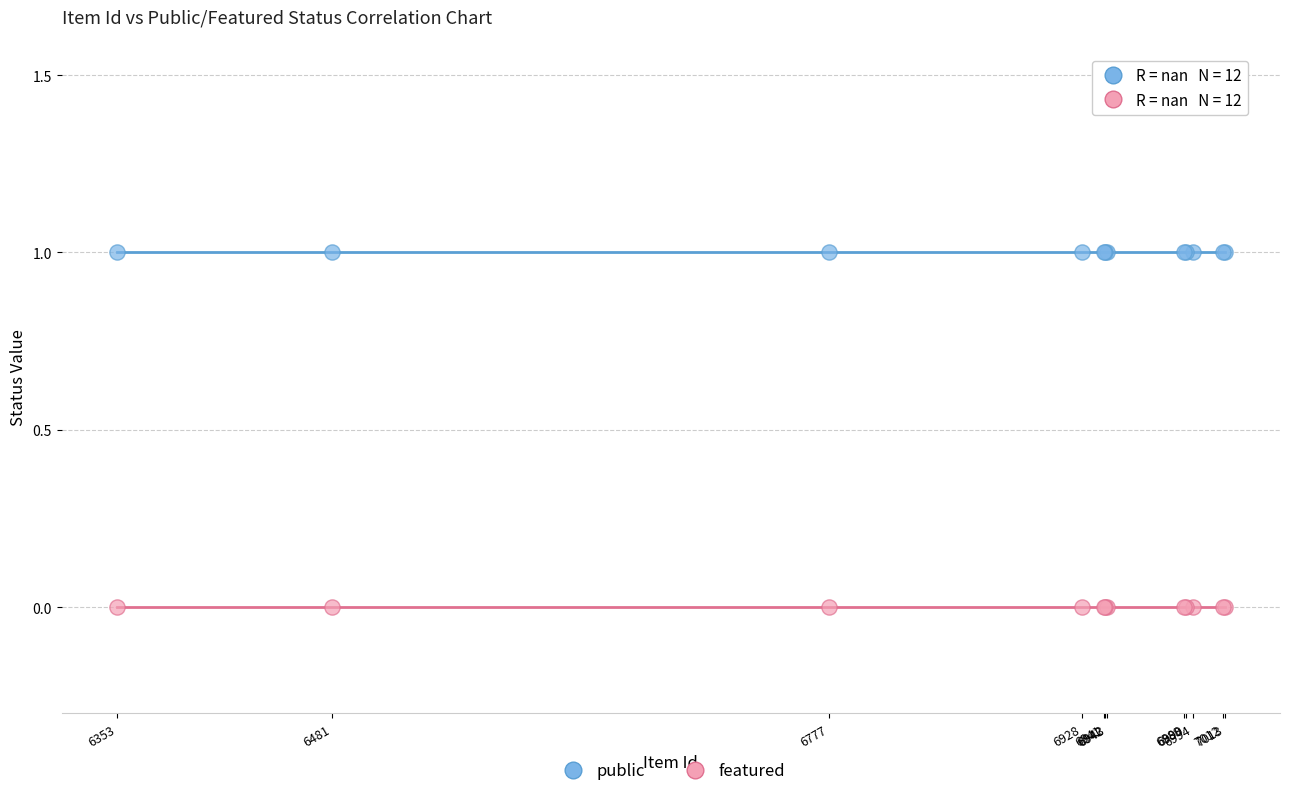

Which series reaches the minimum Y coordinate?

featured